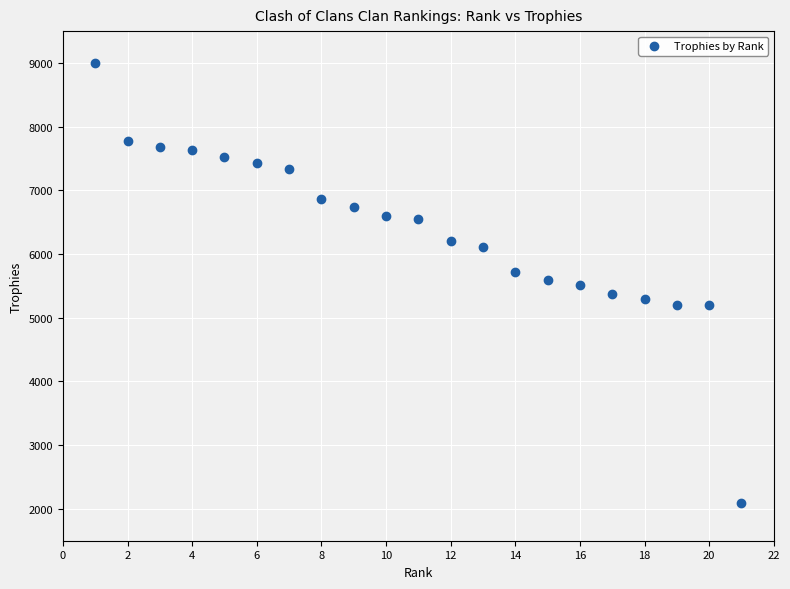

What is the range of X values (max minus min)?

20